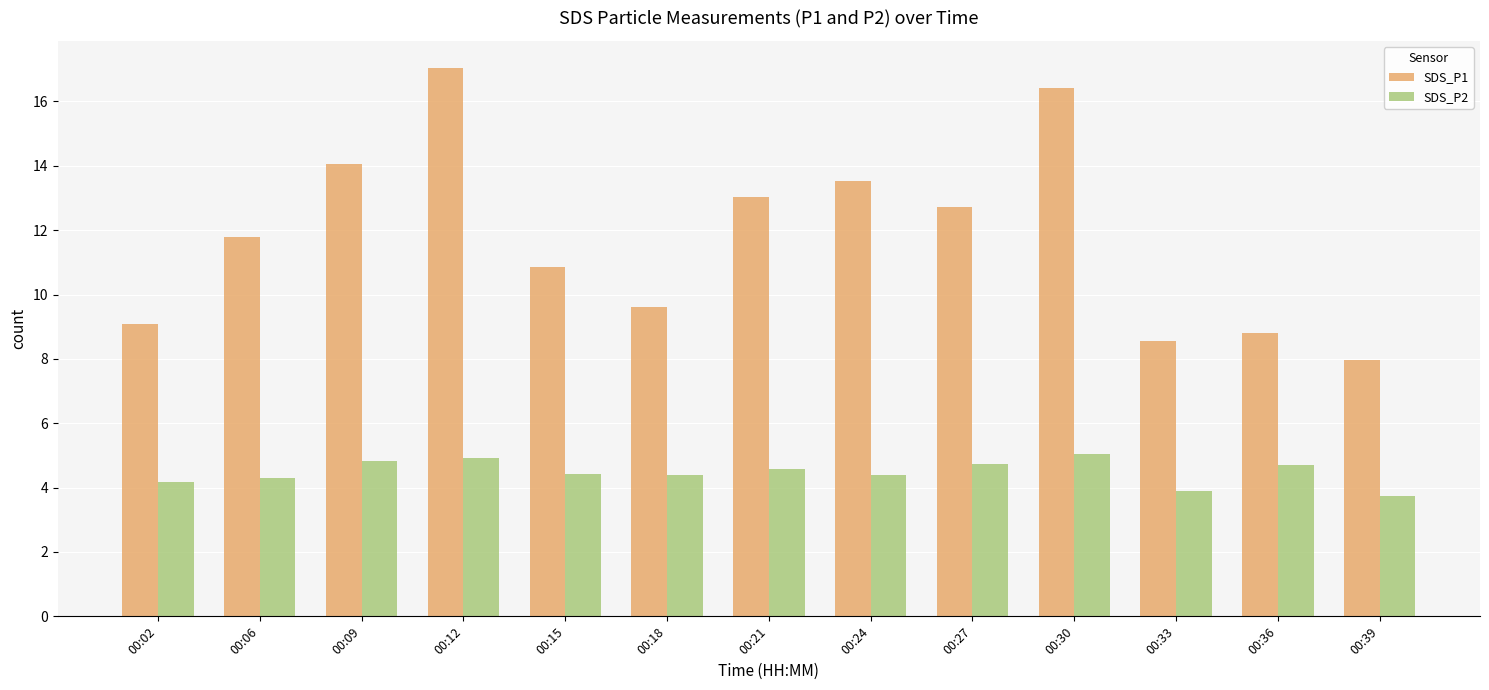

Where is SDS_P1 nearest to the value 12?

00:06